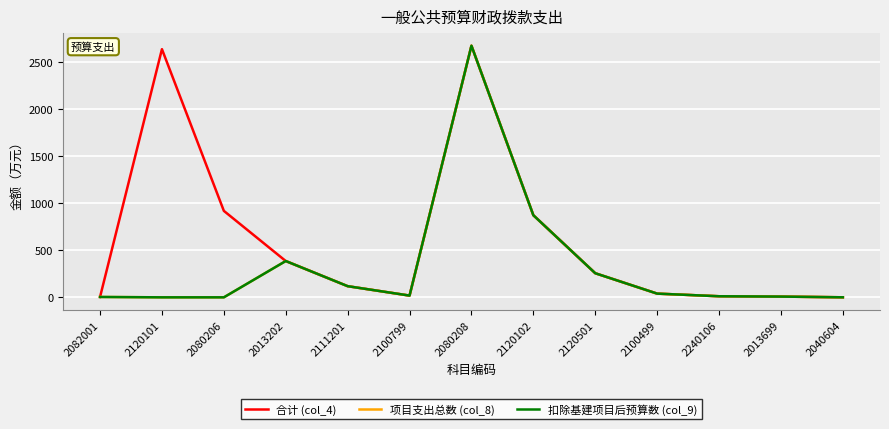

Rank the categories by 扣除基建项目后预算数 (col_9) value from lowest to highest.

2120101, 2080206, 2040604, 2082001, 2013699, 2240106, 2100799, 2100499, 2111201, 2120501, 2013202, 2120102, 2080208